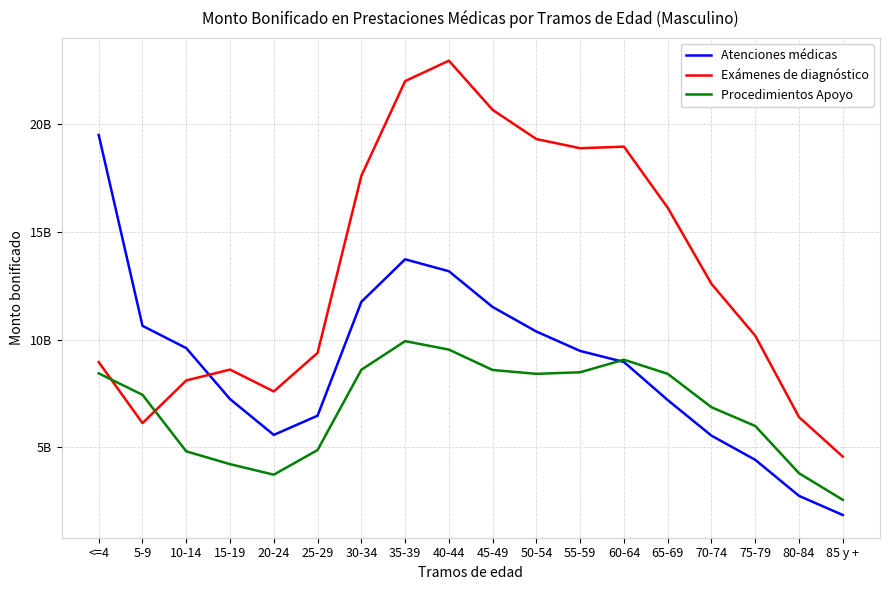

At how many categories does at least one series exceed 22700160295?

1